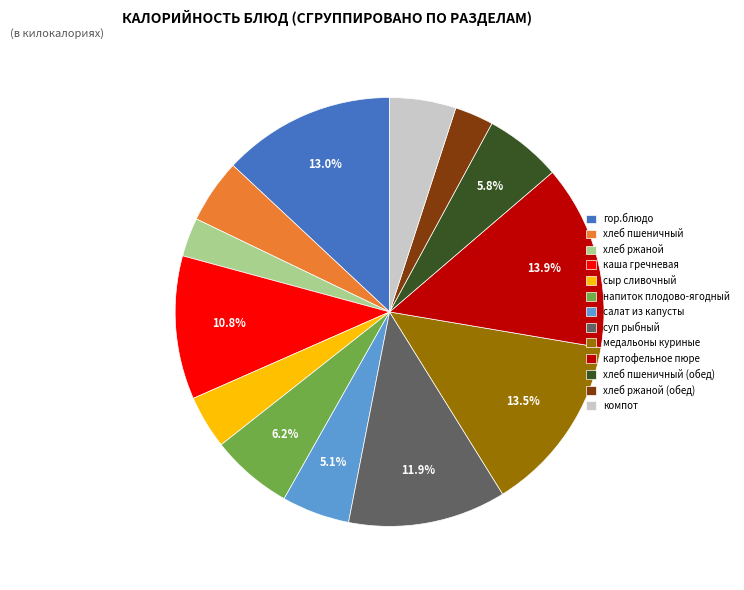

How many segments does this pie chart have?

13